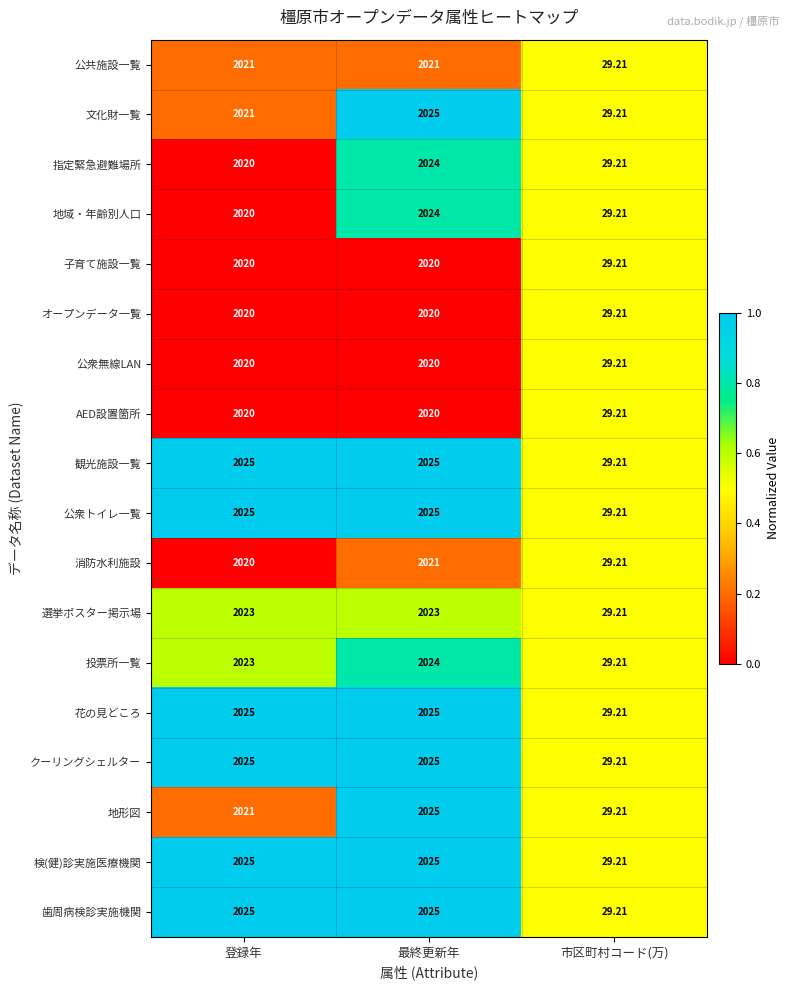

At which category is the sum across all series the highest?

最終更新年